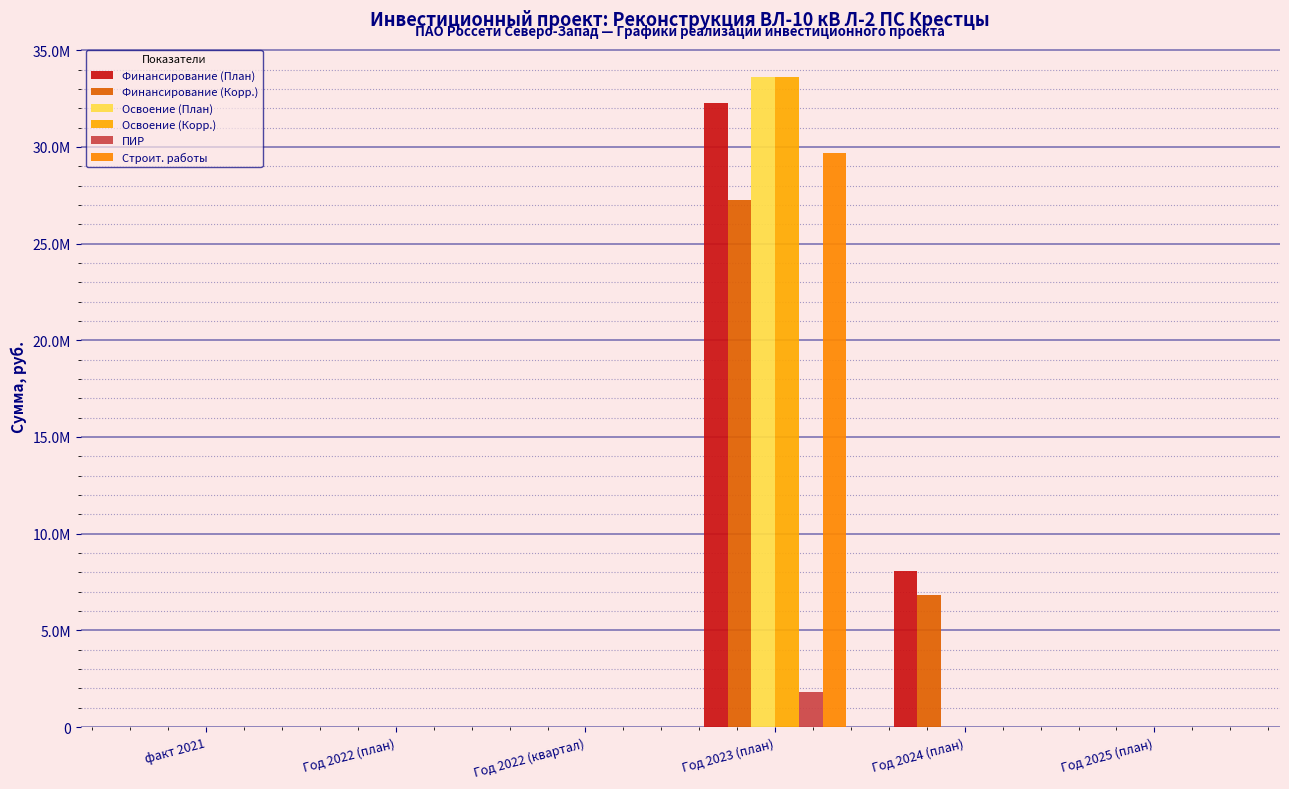

What is the sum of all Освоение (Корр.) values?

33617097.2